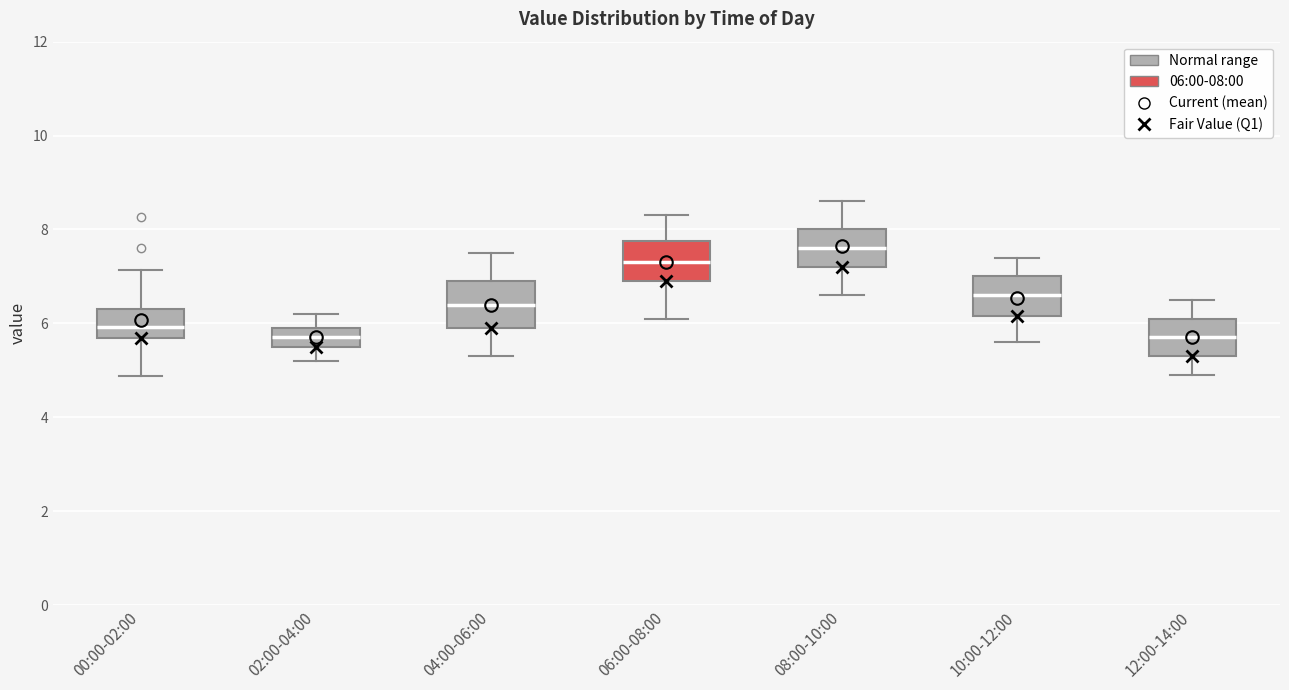

Where does the upper whisker of the box for 06:00-08:00 end on the y-axis? The values are not printed on the chart, so give them approximately, as read against the axis.

8.4